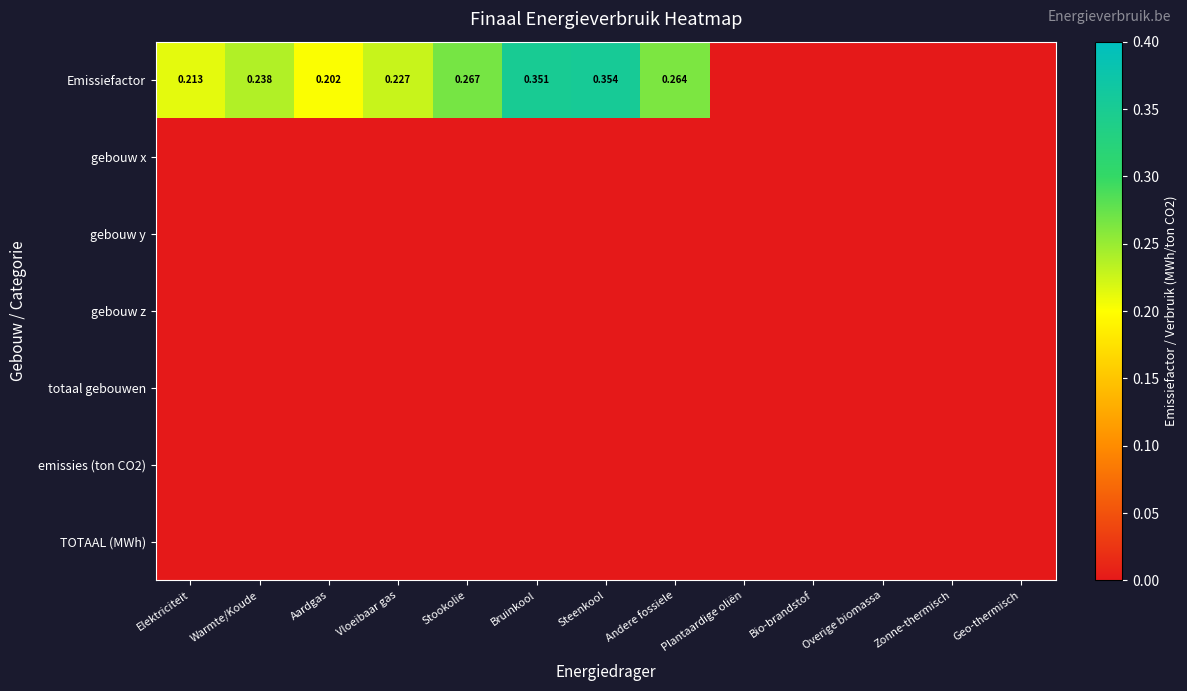

Is the value of emissies (ton CO2) at Andere fossiele greater than the value of gebouw x at Steenkool?

No